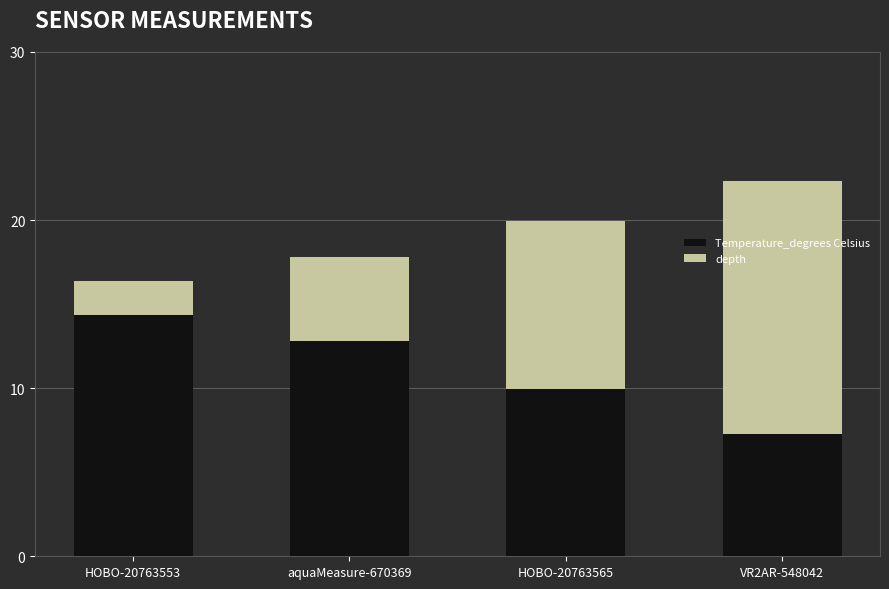

Which category has the lowest value in the Temperature_degrees Celsius series?

VR2AR-548042